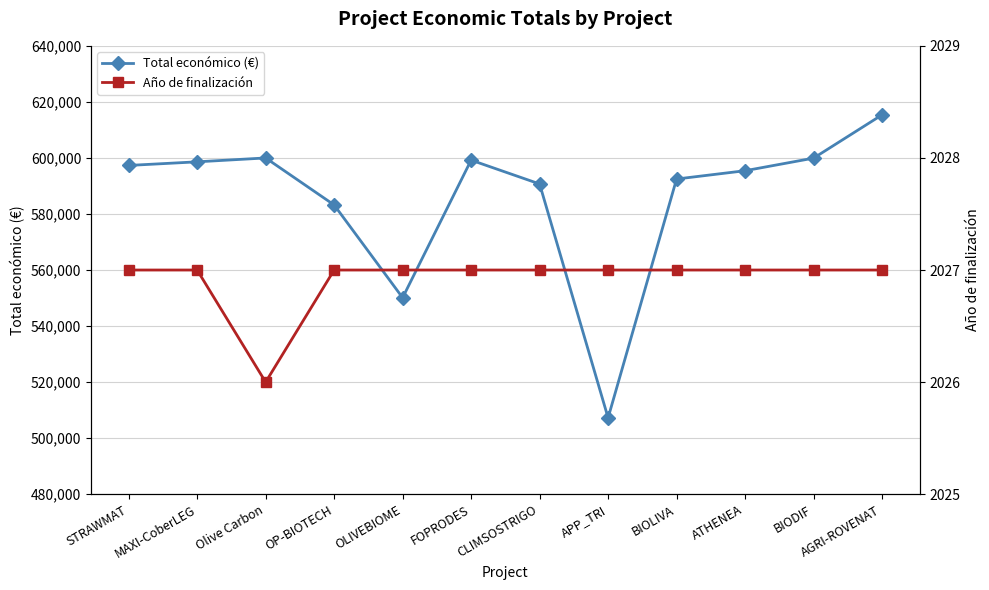

Is the value of Año de finalización at BIOLIVA greater than the value of Total económico (€) at ATHENEA?

No